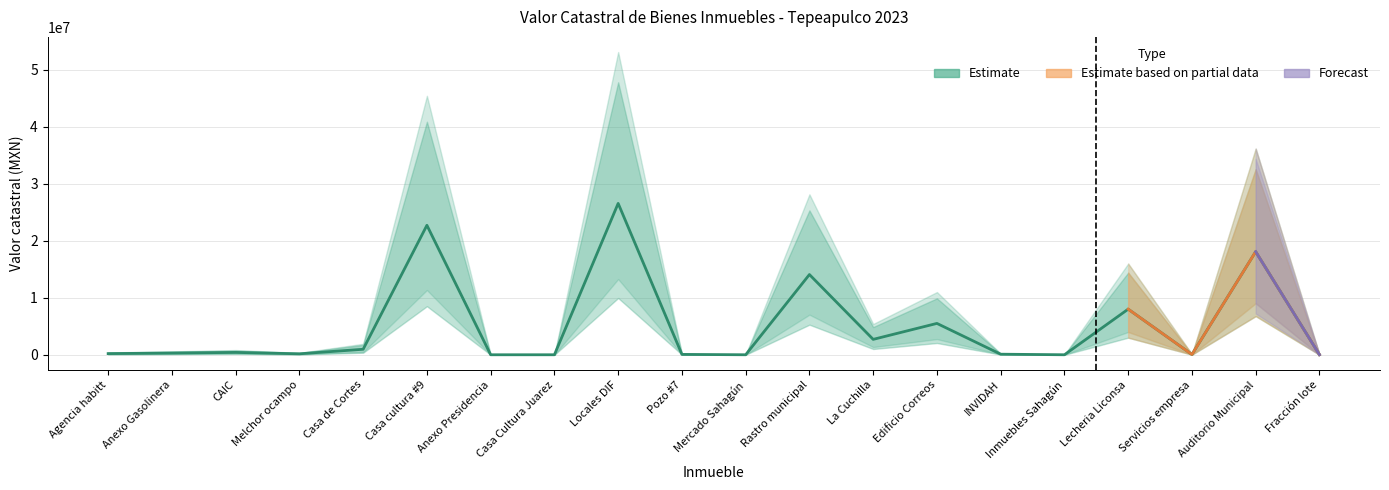

How many values in the Valor catastral upper series exceed 598750?

9